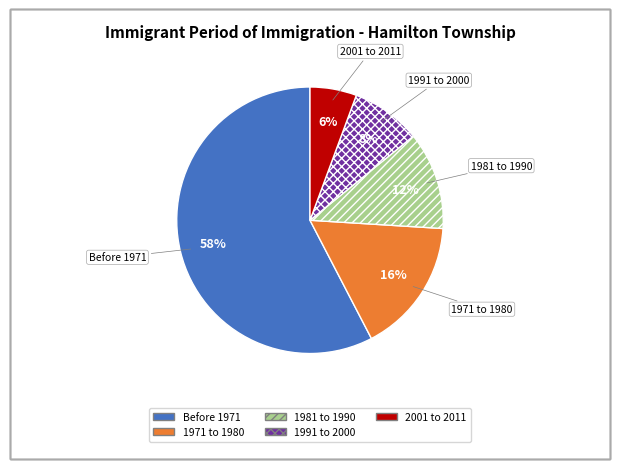

To the nearest percent, what is the difference between the largest and smallest slice percentages?

52%